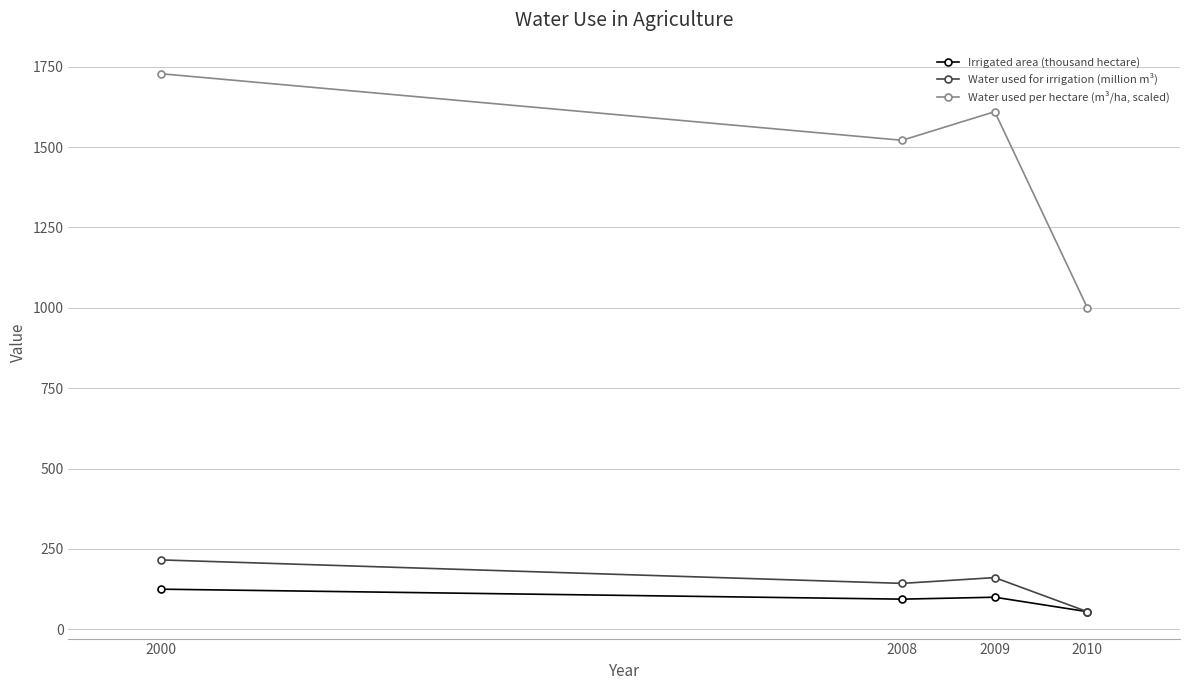

Which series has the largest range (max minus min)?

Water used per hectare (m³/ha, scaled)